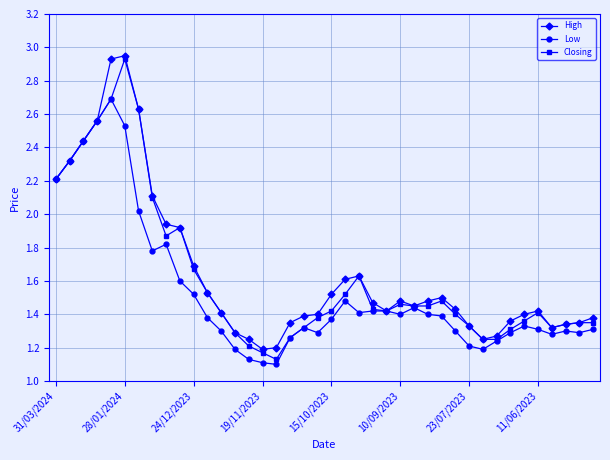

True or false: Low has more than 0 points higher than both neighbors.

True